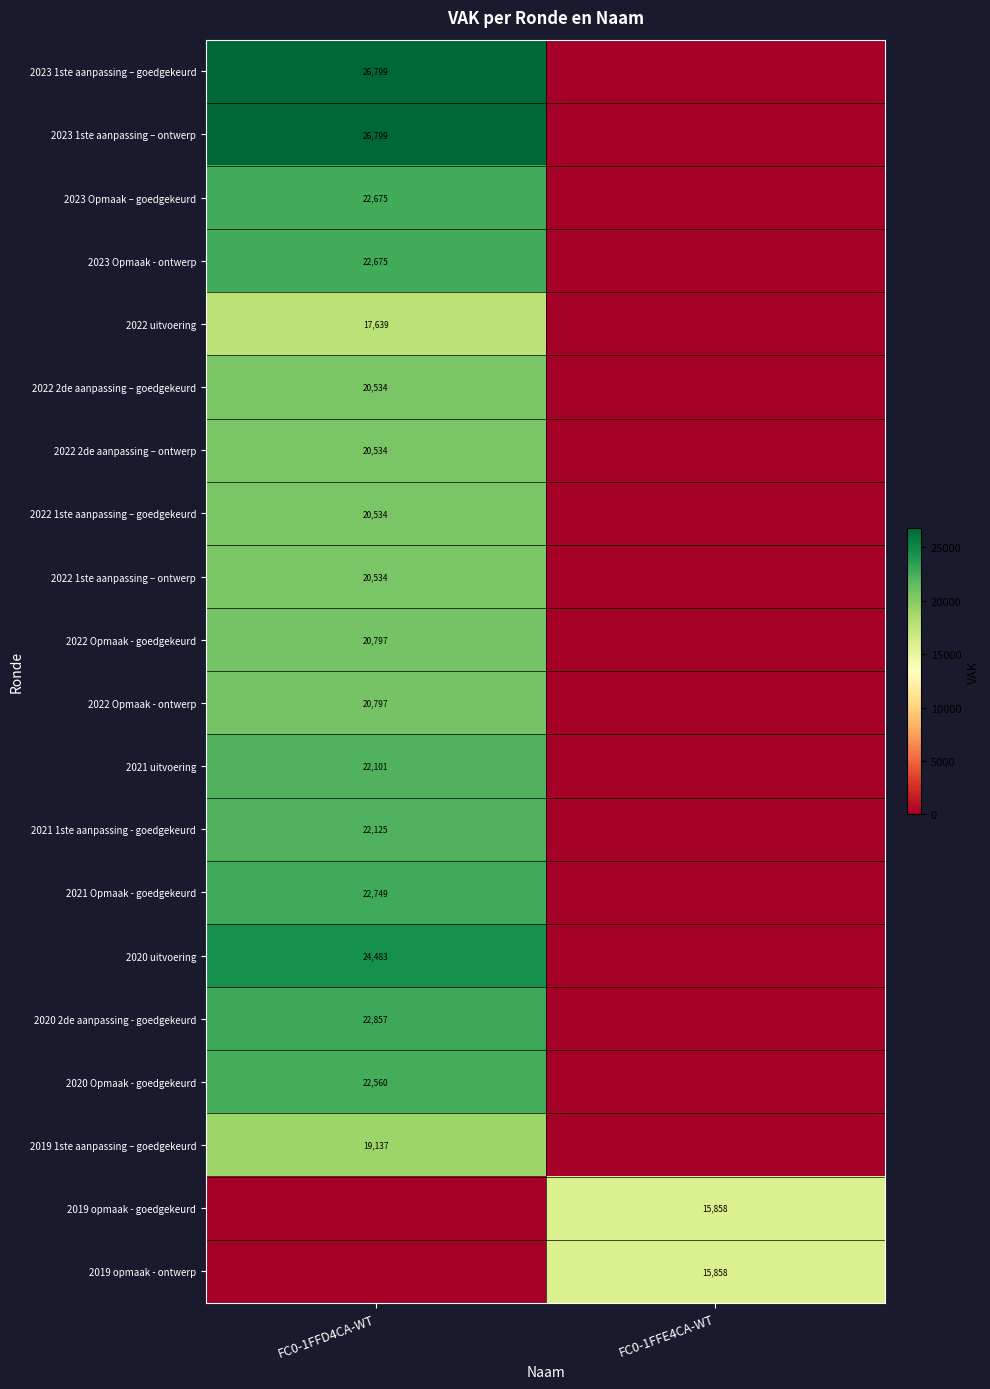

What is the total value across all series at FC0-1FFD4CA-WT?

396329